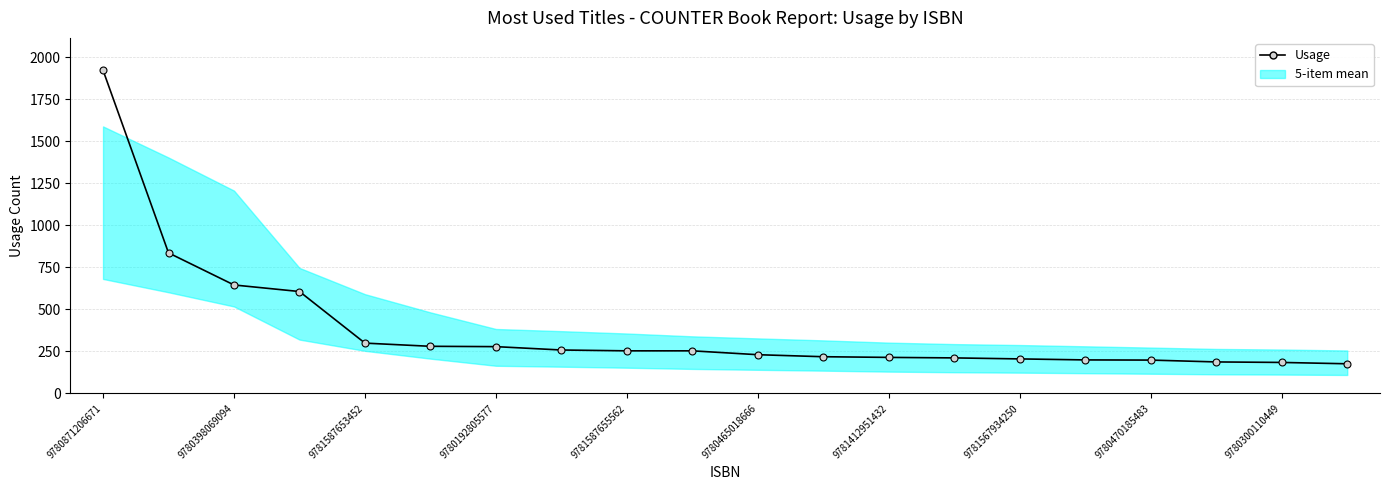

Does the chart have visible grid lines?

Yes